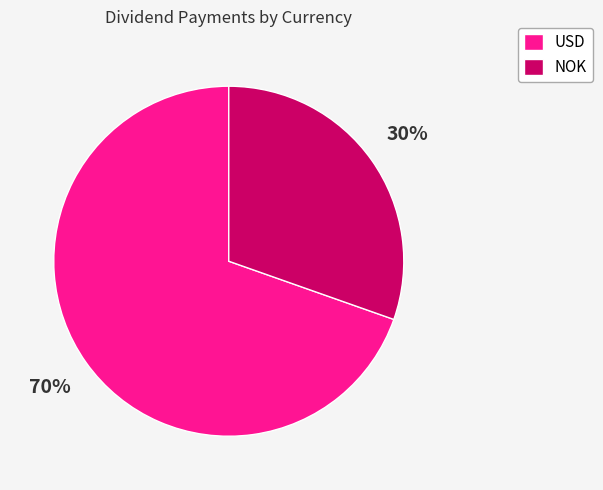

Do NOK and USD together represent more than half of the pie?

Yes